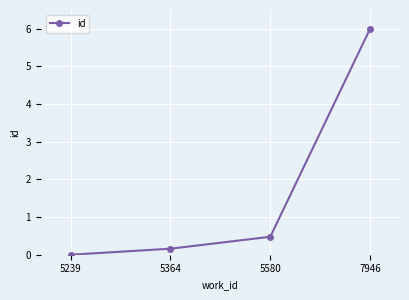

Rank the categories by value from highest to lowest.

7946, 5580, 5364, 5239